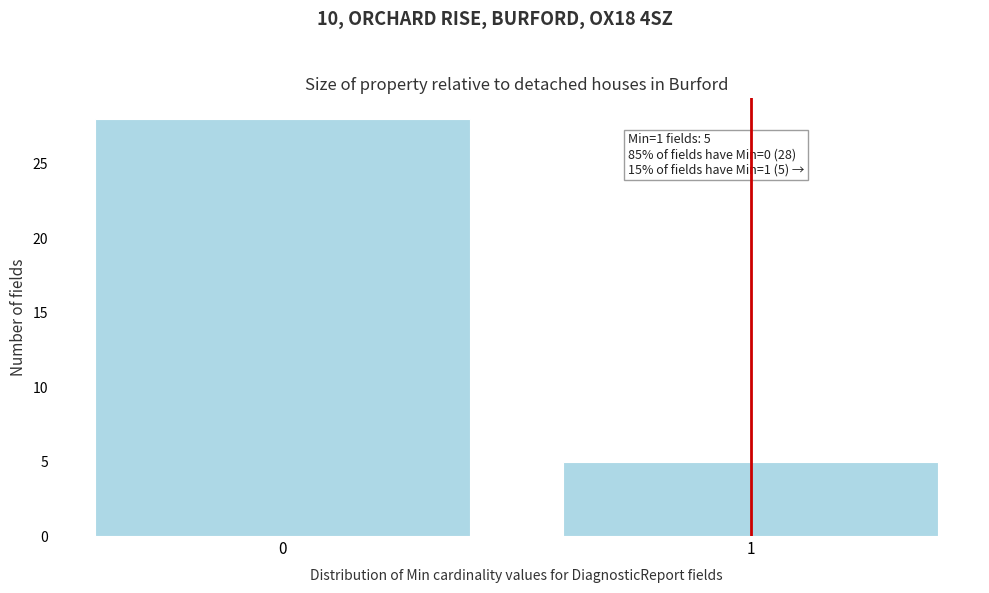

Reading left to right, what are all the values shown in this chart?

0=28	1=5